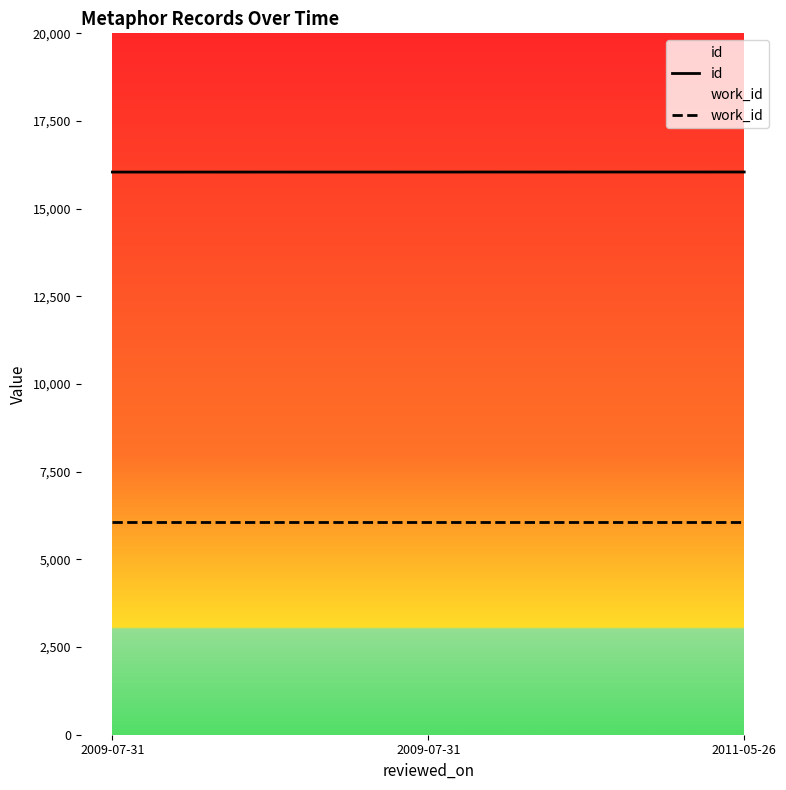

Is it true that work_id equals 6053 at 2009-07-31?

True